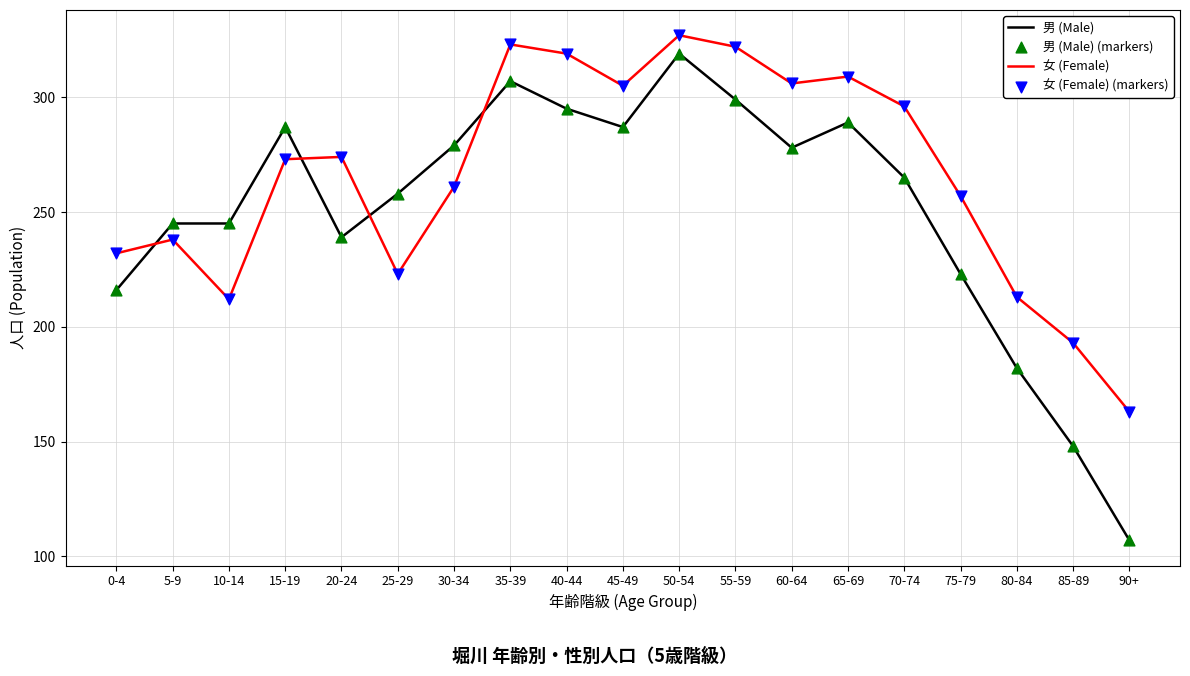

What is the difference between the highest and lowest values at 10-14?

33